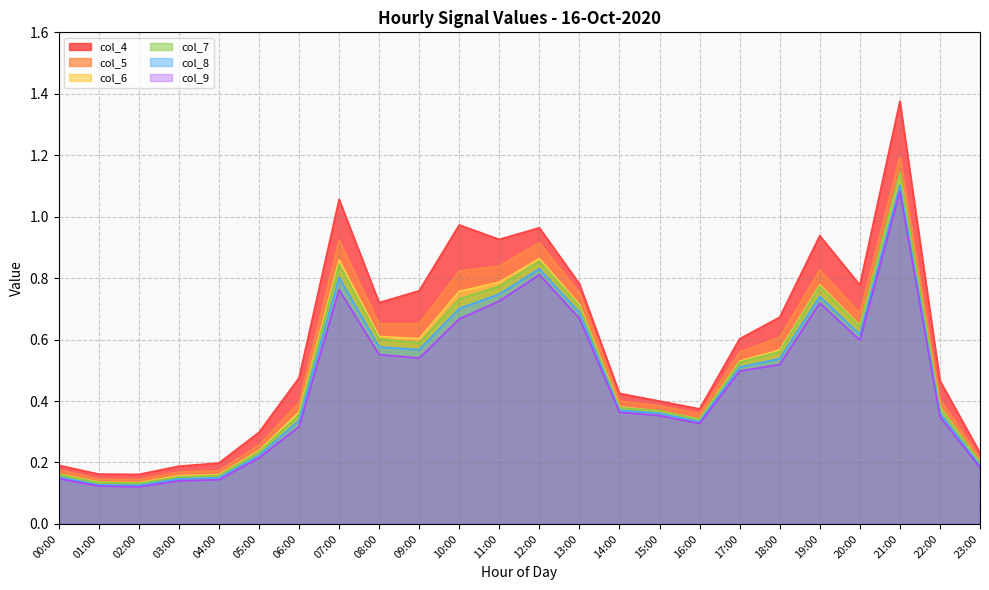

At how many categories does at least one series exceed 0?

24